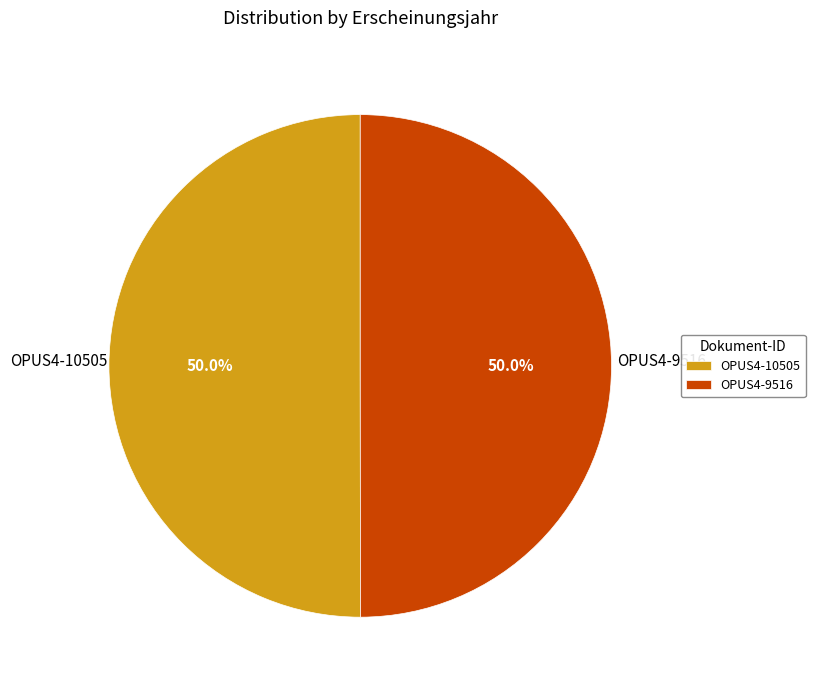

To the nearest percent, what is the average slice percentage?

50%